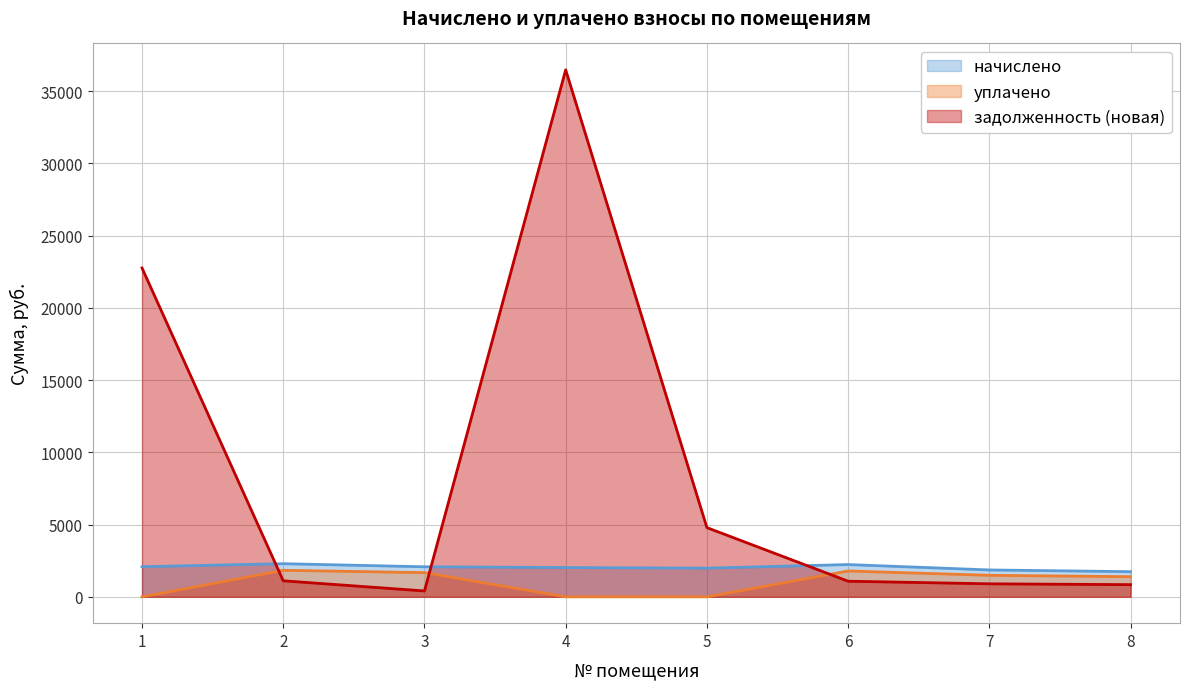

What is the value of the задолженность (новая) point at the 6th from the left?

1080.6